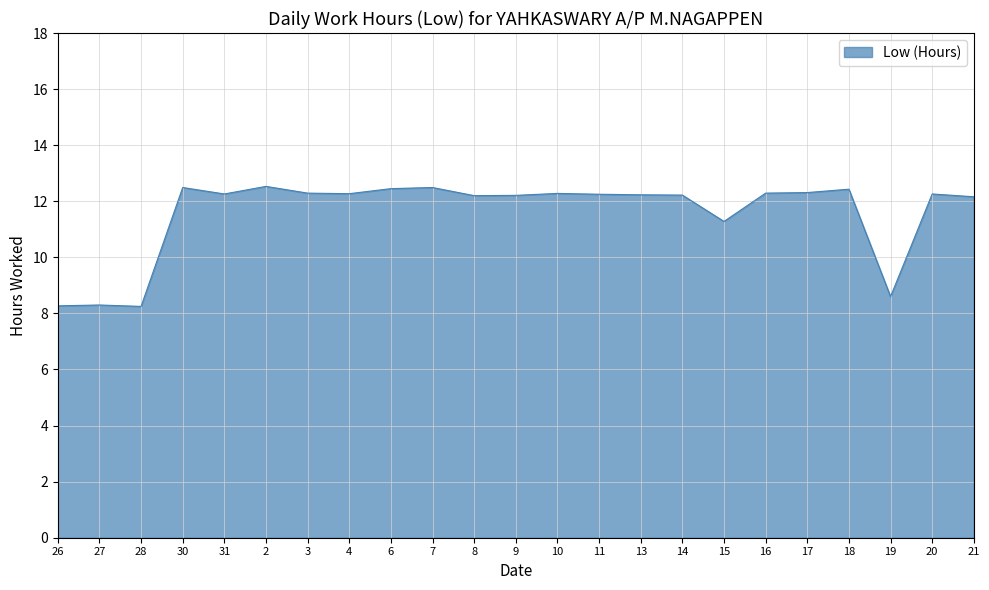

What is the maximum value shown in the chart?

12.5